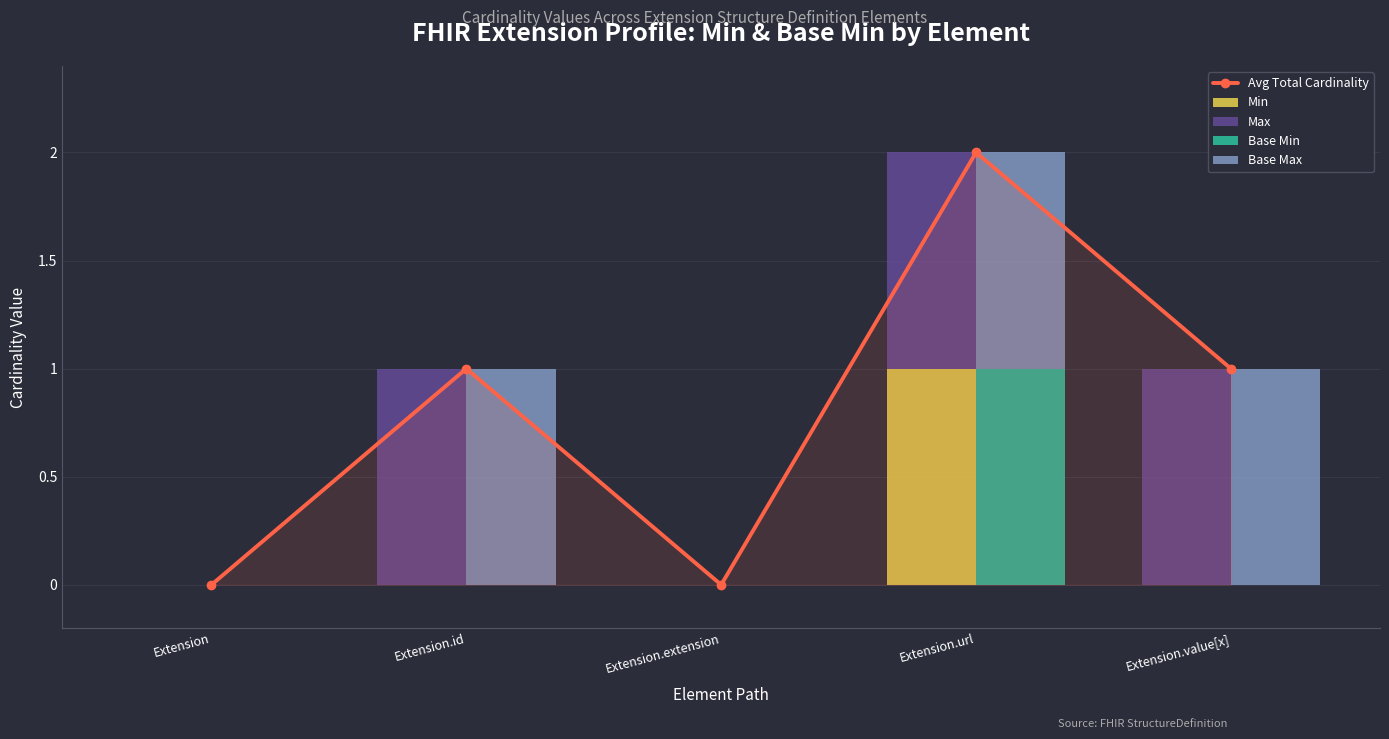

Count the Avg Total Cardinality values in the range 0 to 1.

4